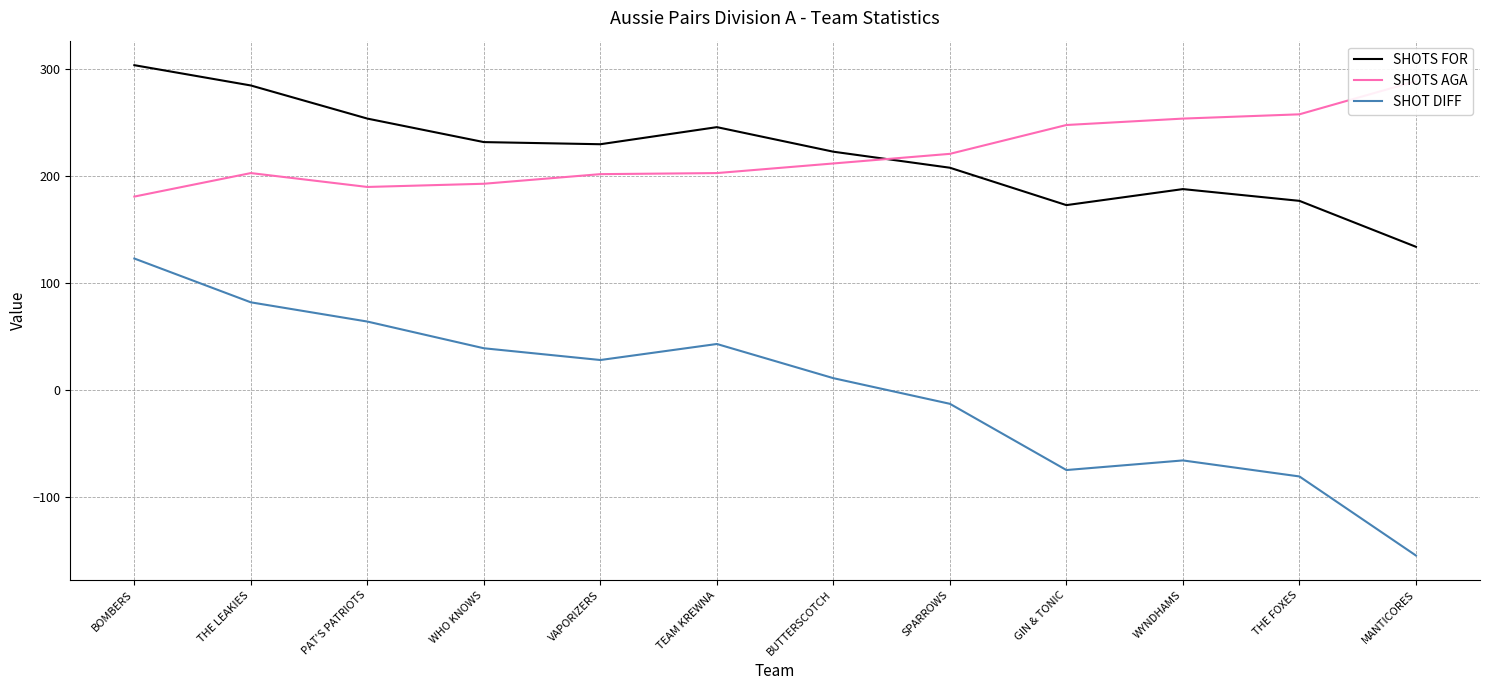

What is the difference between the highest and lowest values at THE LEAKIES?

203